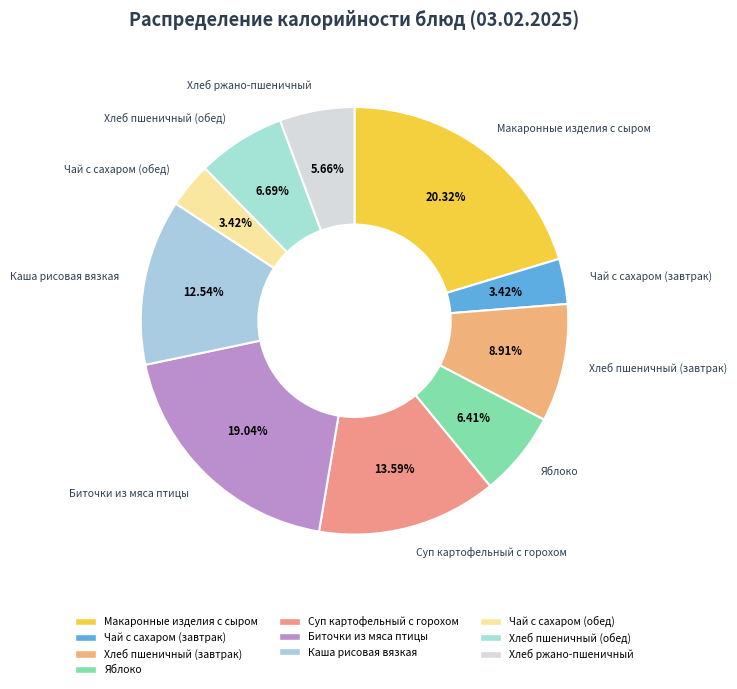

Is there any slice that represents more than half of the pie?

No